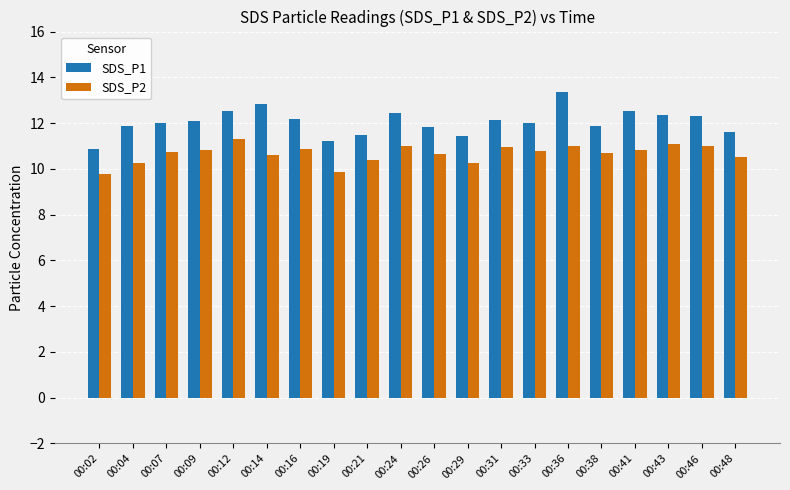

Which series has the widest spread of values?

SDS_P1